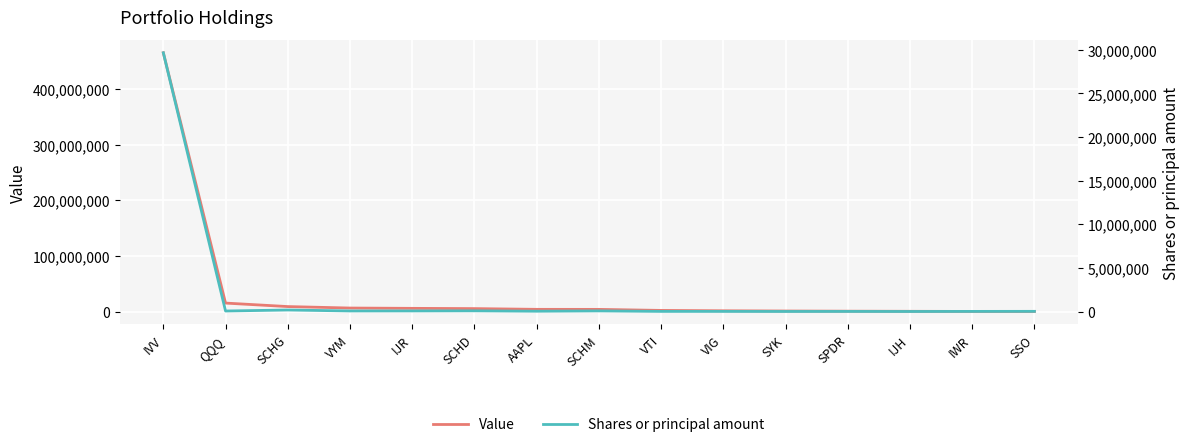

True or false: Shares or principal amount has more than 2 interior local peaks.

True